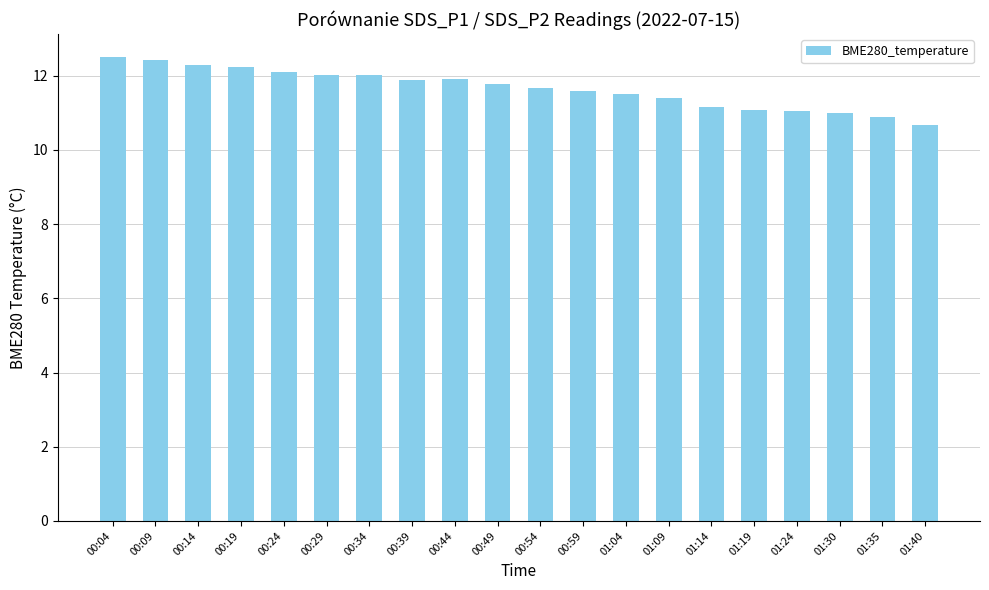

At which category does the chart reach its minimum across all series?

01:40